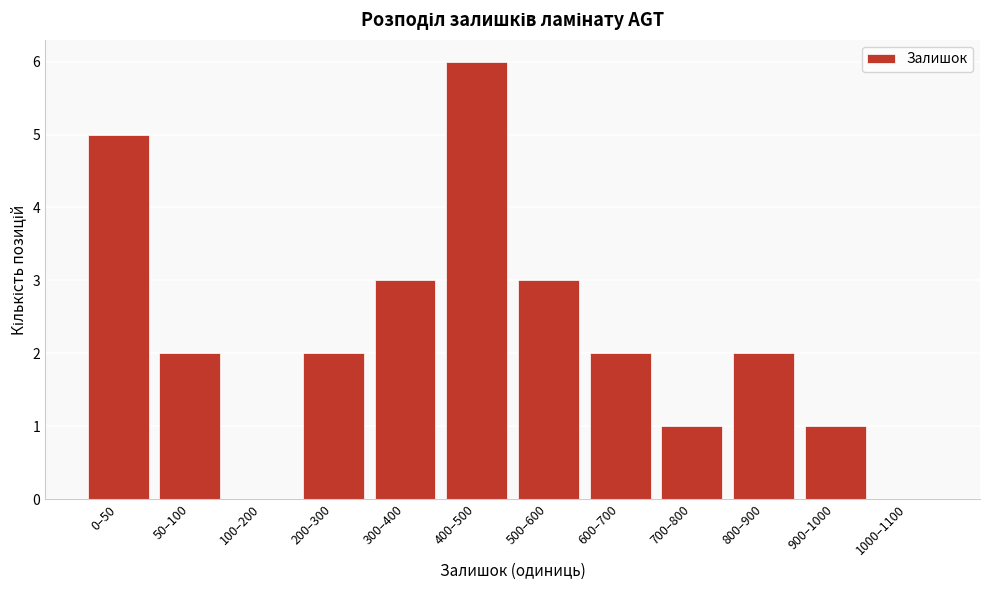

Reading left to right, extract all data points from this chart.

0–50=5	50–100=2	100–200=0	200–300=2	300–400=3	400–500=6	500–600=3	600–700=2	700–800=1	800–900=2	900–1000=1	1000–1100=0